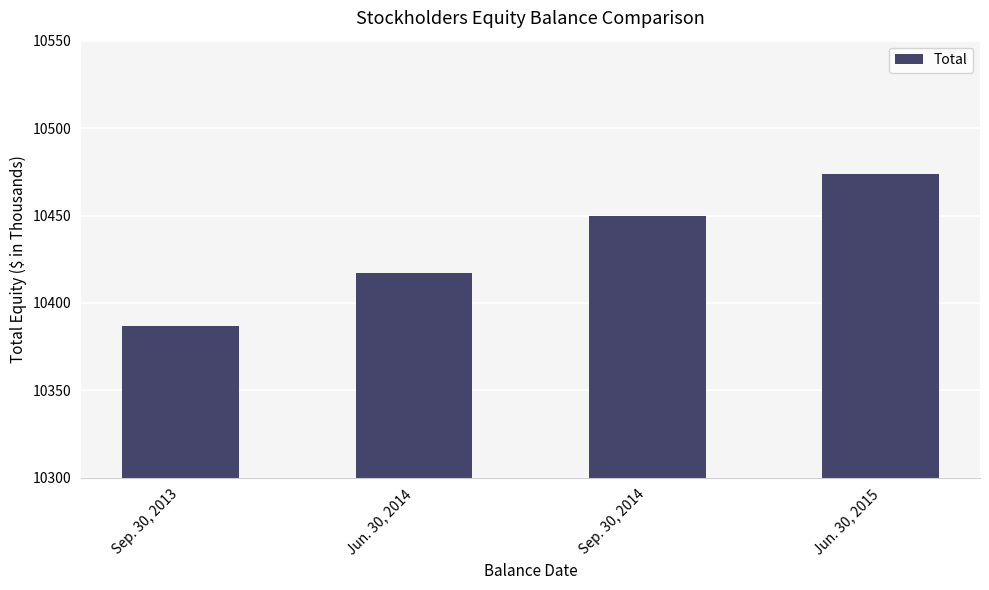

Count the values in the range 10417 to 10474.

3